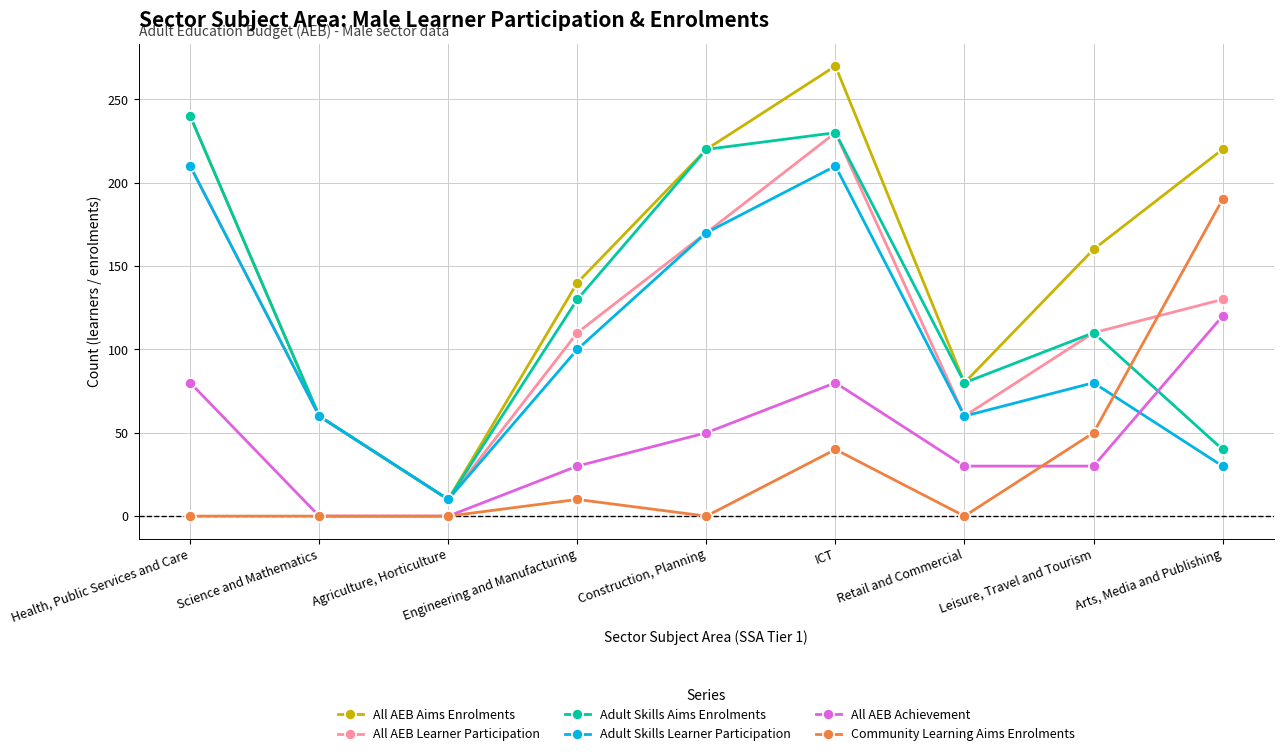

Is it true that Adult Skills Learner Participation equals 80 at Leisure, Travel and Tourism?

True